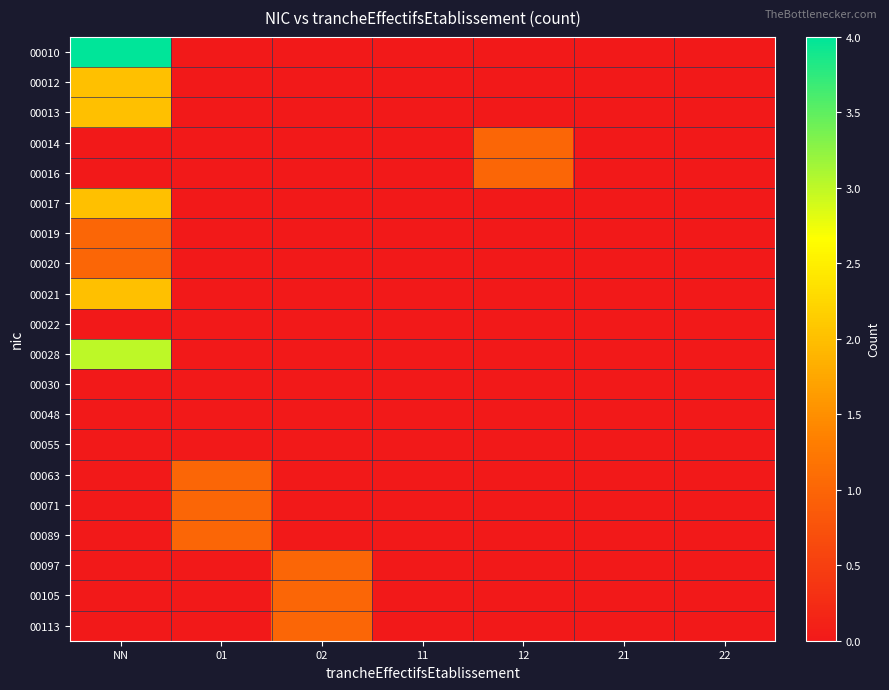

Rank the series at 22 from highest to lowest value.

00010, 00012, 00013, 00014, 00016, 00017, 00019, 00020, 00021, 00022, 00028, 00030, 00048, 00055, 00063, 00071, 00089, 00097, 00105, 00113